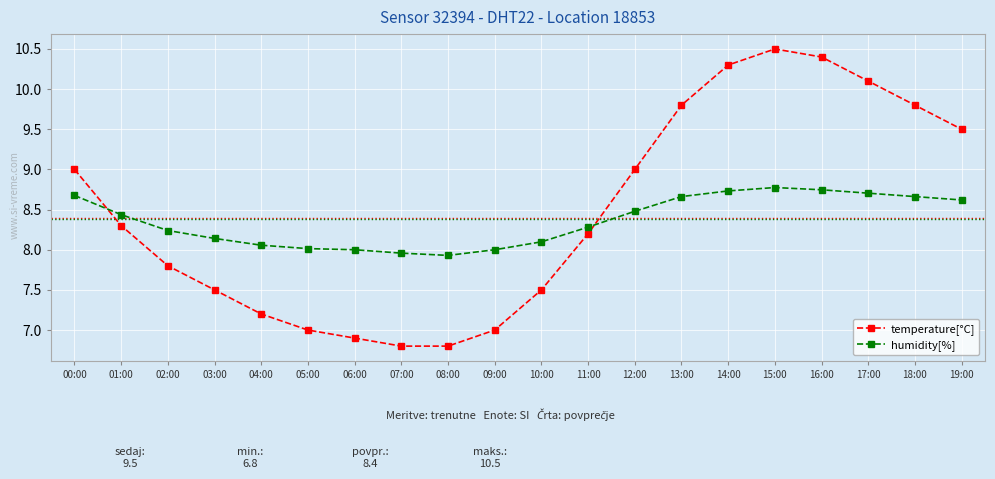

Which series ends up on top after the final intersection of temperature[°C] and humidity[%]?

temperature[°C]